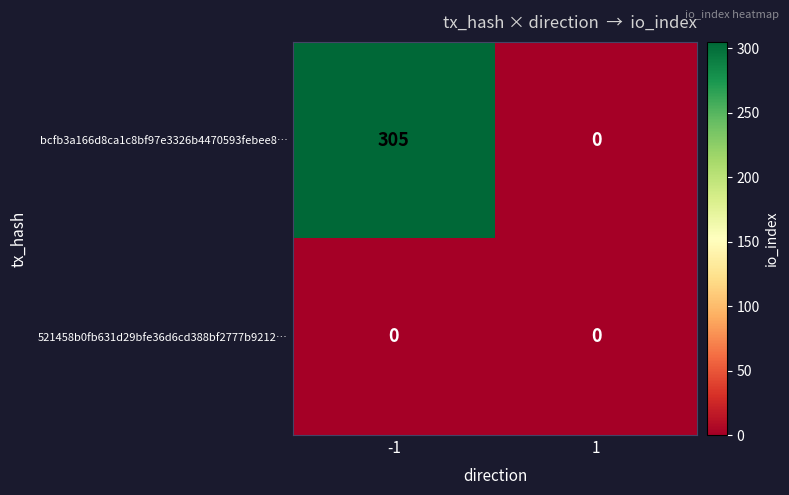

Reading left to right, what are all the values shown in this chart?

bcfb3a166d8ca1c8bf97e3326b4470593febee8…: 305	0
521458b0fb631d29bfe36d6cd388bf2777b9212…: 0	0